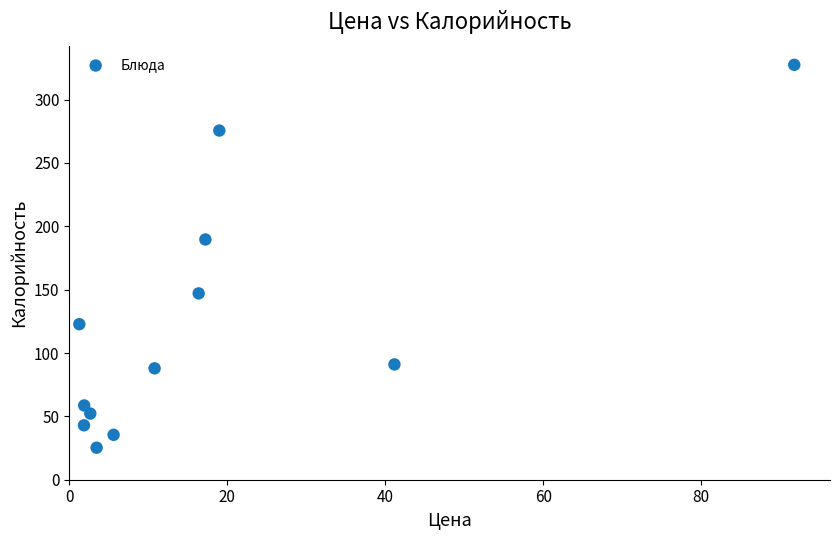

What is the average Y value?

121.3